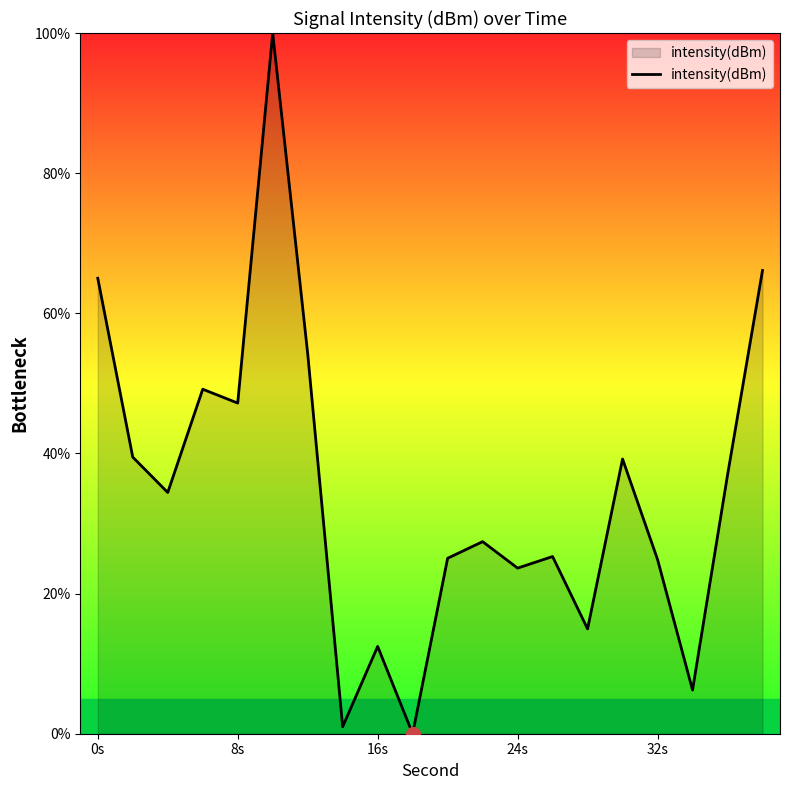

What is the greatest value displayed?

100.0